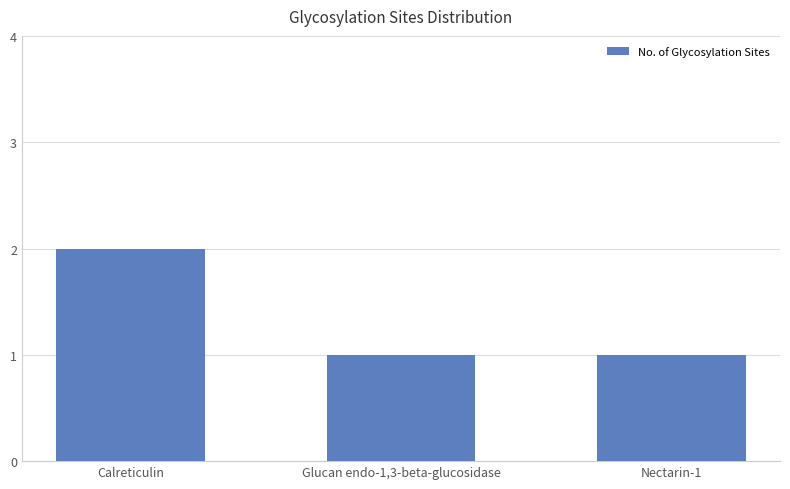

What is the label of the 3rd bar from the left?

Nectarin-1